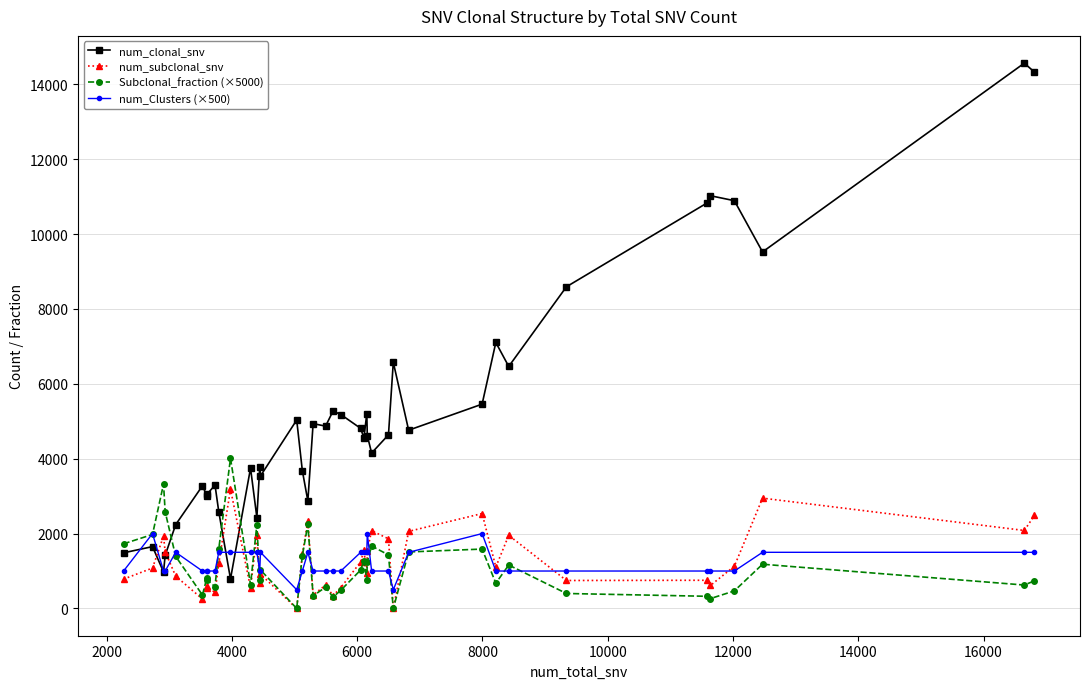

At how many categories does at least one series exceed 7940?

7